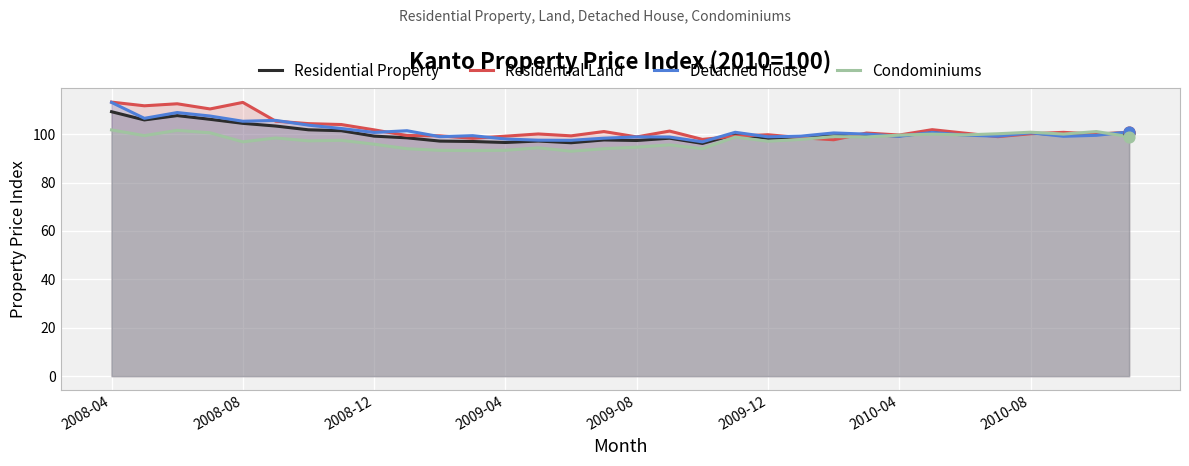

Which series contains the highest Y value?

Residential Land